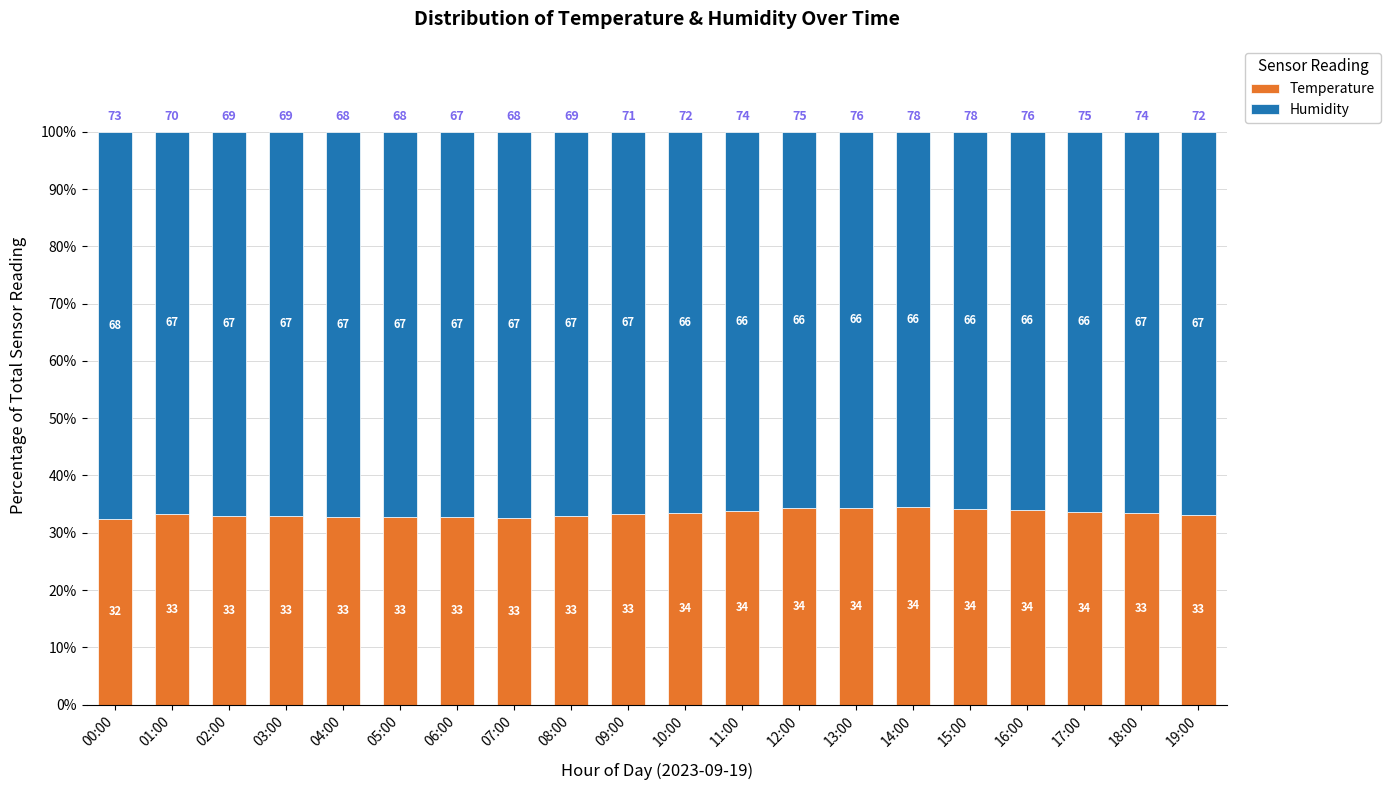

Which category has the lowest value in the Temperature series?

00:00